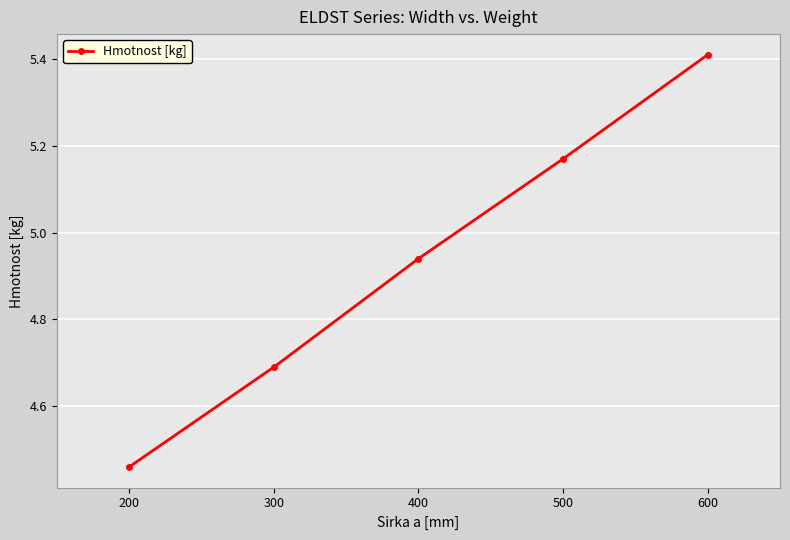

At which label is the value closest to 4?

200